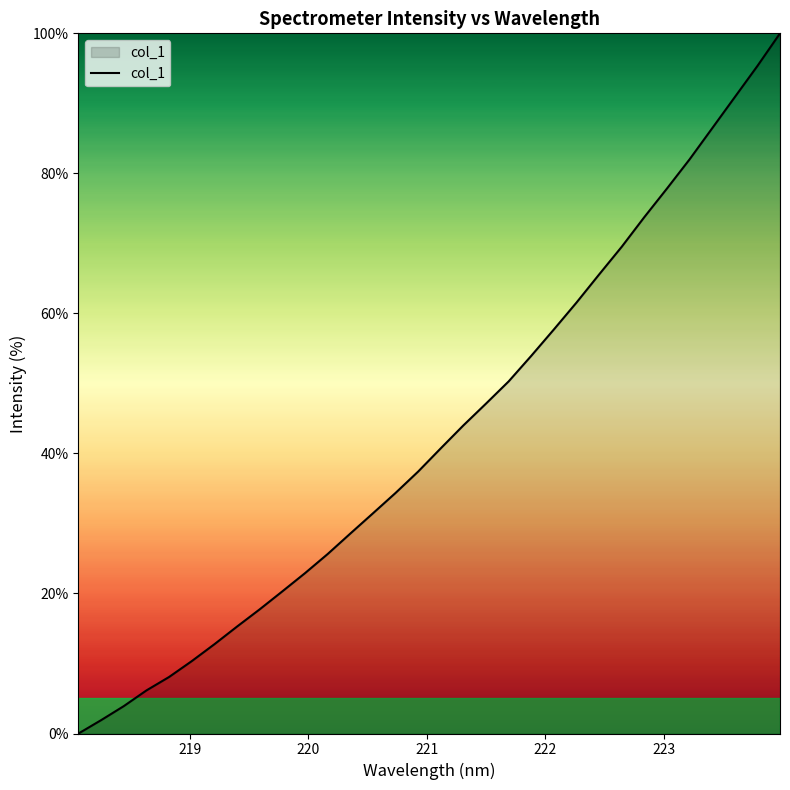

Reading left to right, what are all the values shown in this chart?

0.0	1.9	3.9	6.2	8.1	10.3	12.8	15.3	17.7	20.3	22.9	25.6	28.5	31.4	34.4	37.4	40.7	44.0	47.1	50.3	53.9	57.7	61.6	65.6	69.5	73.8	77.8	82.0	86.4	90.9	95.3	100.0